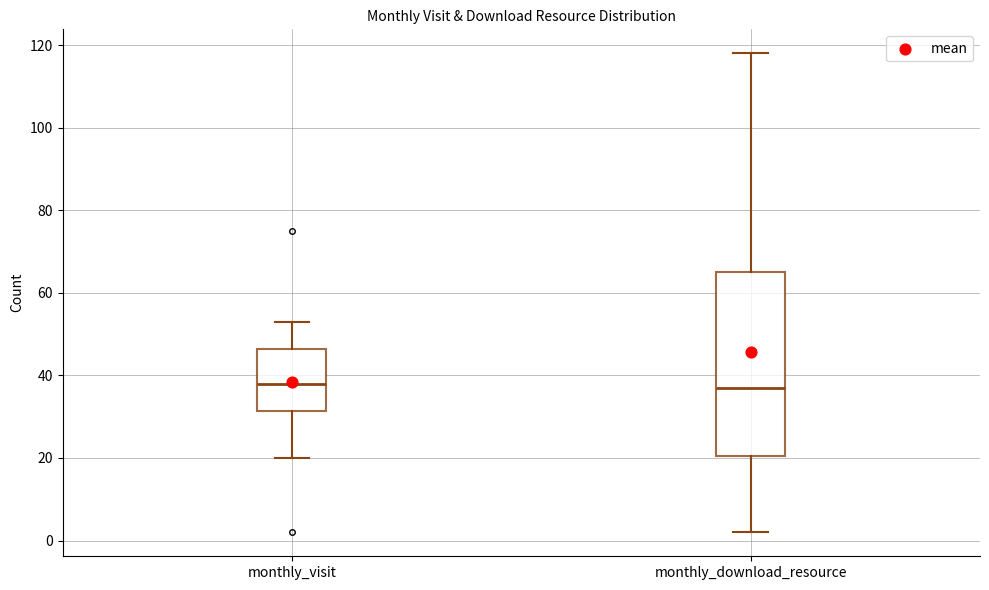

Where does the median line of the box for monthly_download_resource sit on the y-axis? The values are not printed on the chart, so give them approximately, as read against the axis.

38